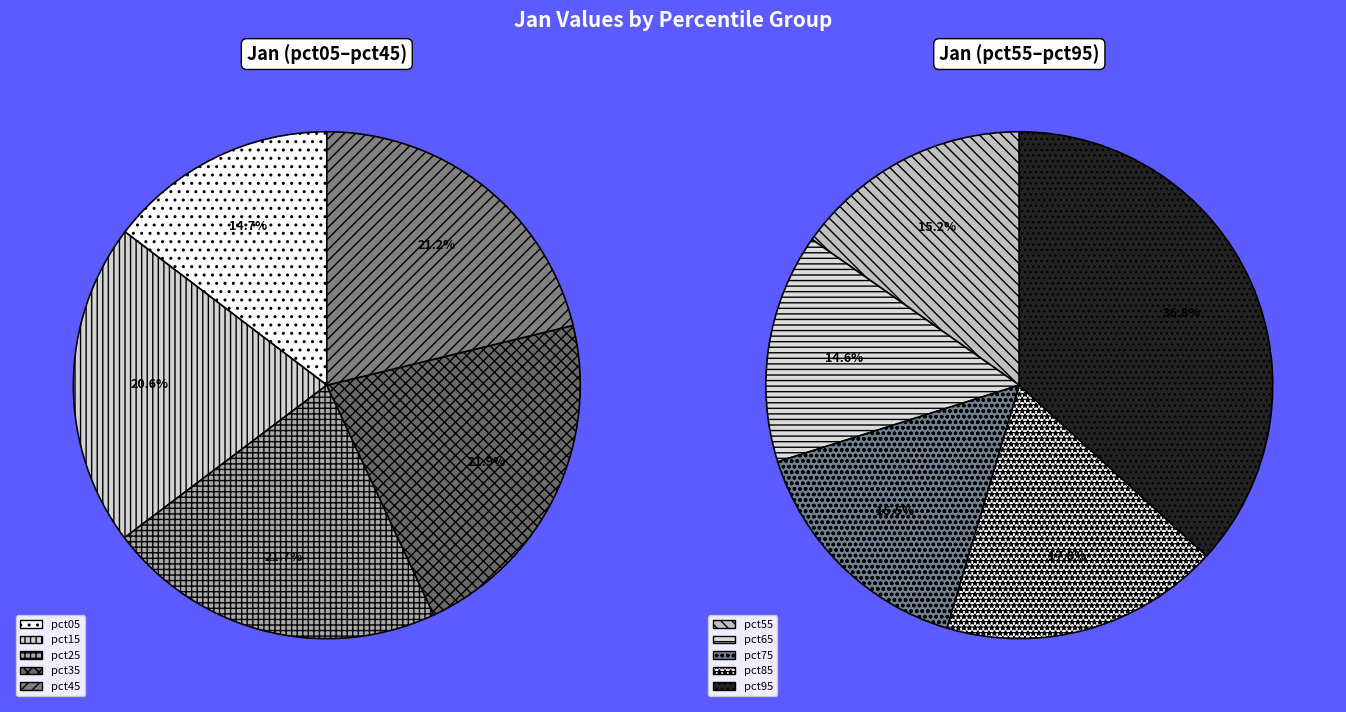

Is pct55 the majority of the pie?

No